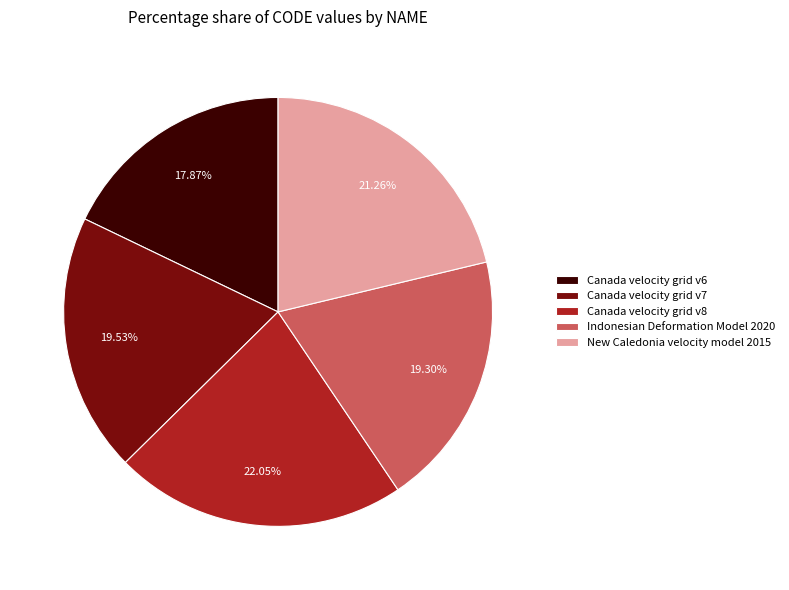

The Canada velocity grid v7 slice represents 31% of the pie. True or false?

False